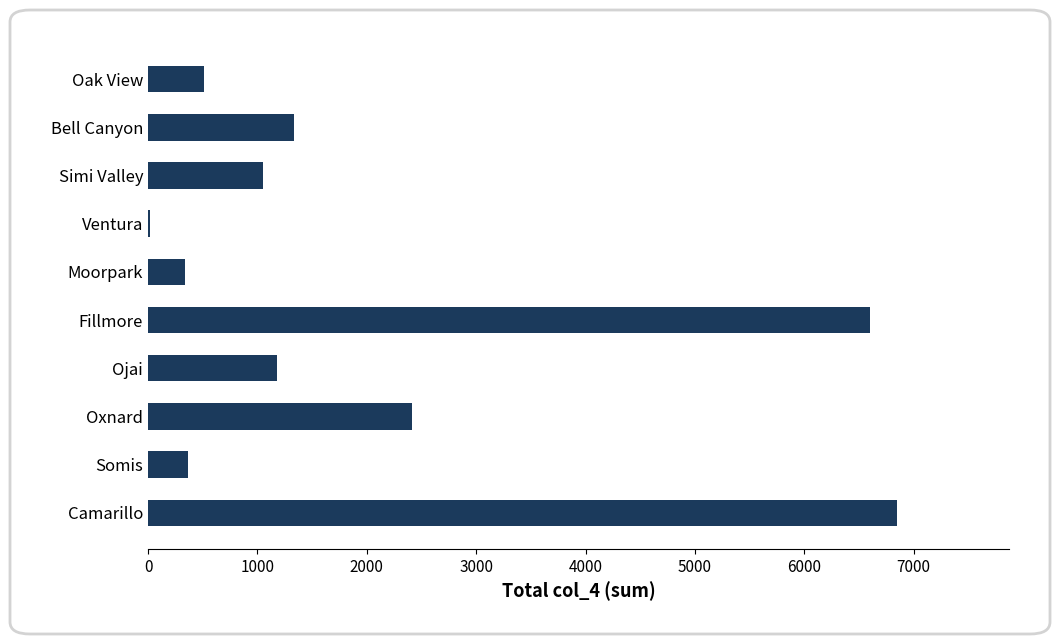

Is it true that the value at Somis is 361?

True